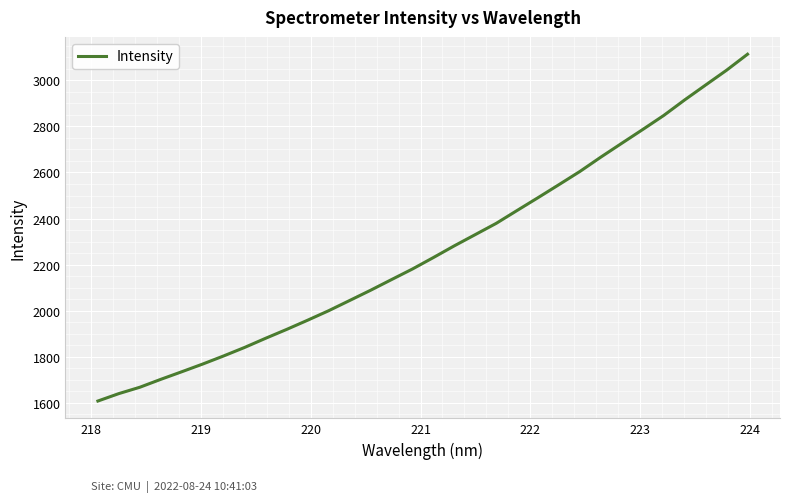

What is the difference between the maximum and minimum values?

1505.9